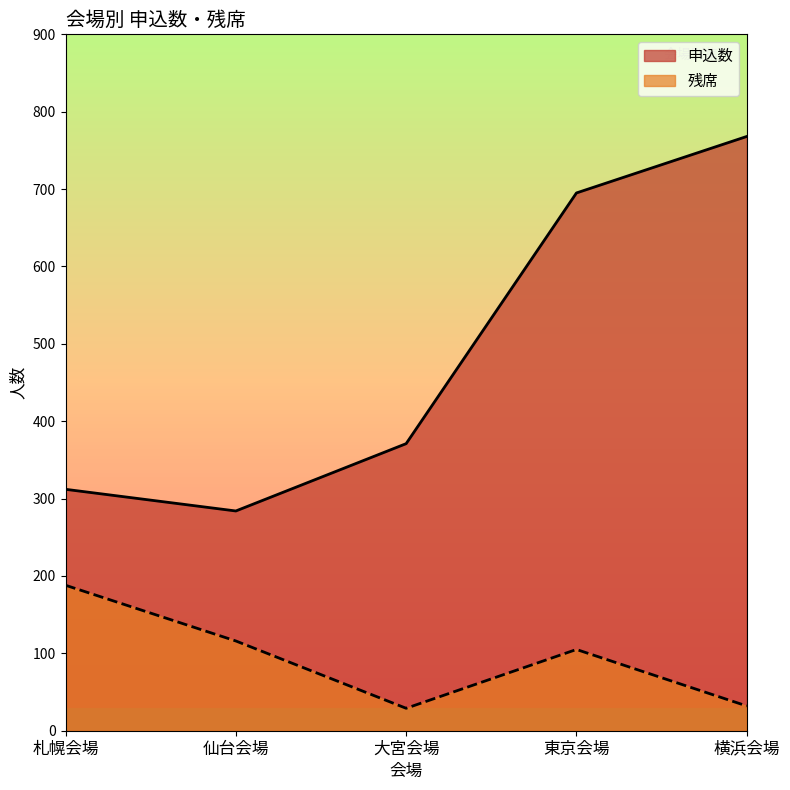

Is the value of 残席 at 大宮会場 greater than the value of 申込数 at 大宮会場?

No